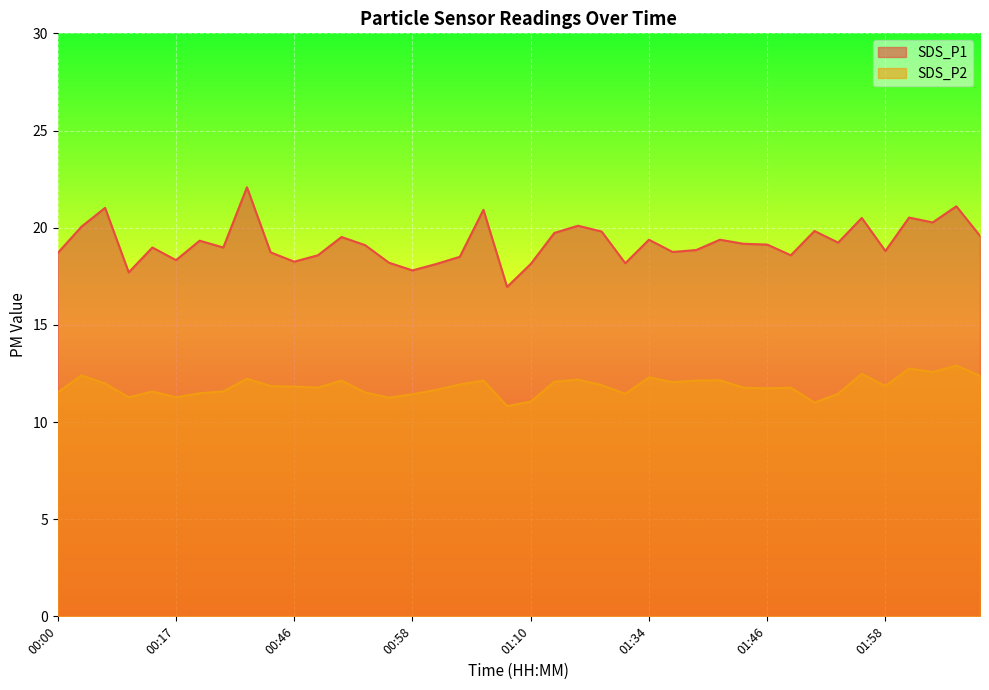

Where is the first local minimum for SDS_P1?

00:12